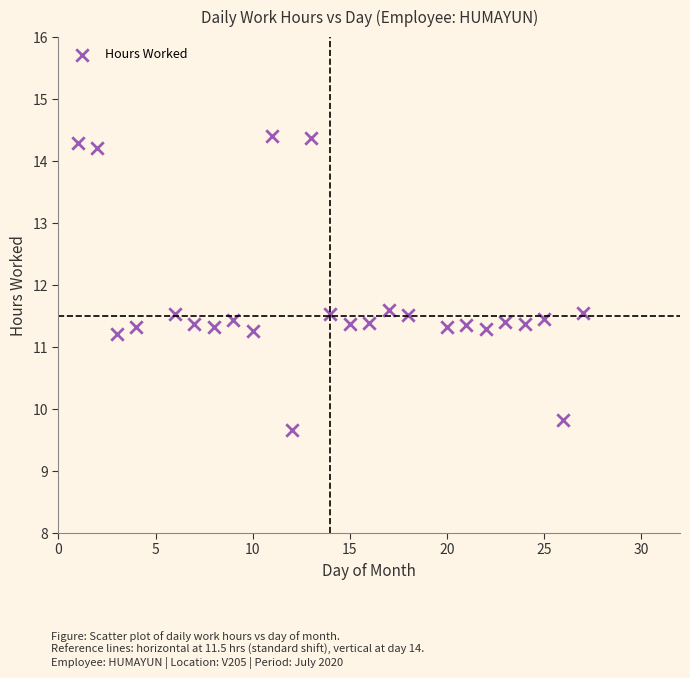

What is the range of Y values (max minus min)?

4.7